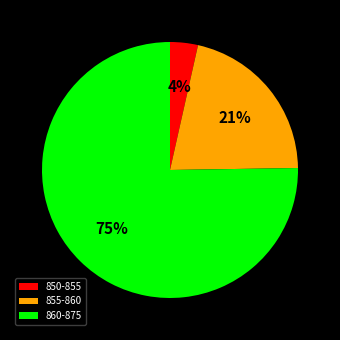

Rank the categories by value from lowest to highest.

850-855, 855-860, 860-875